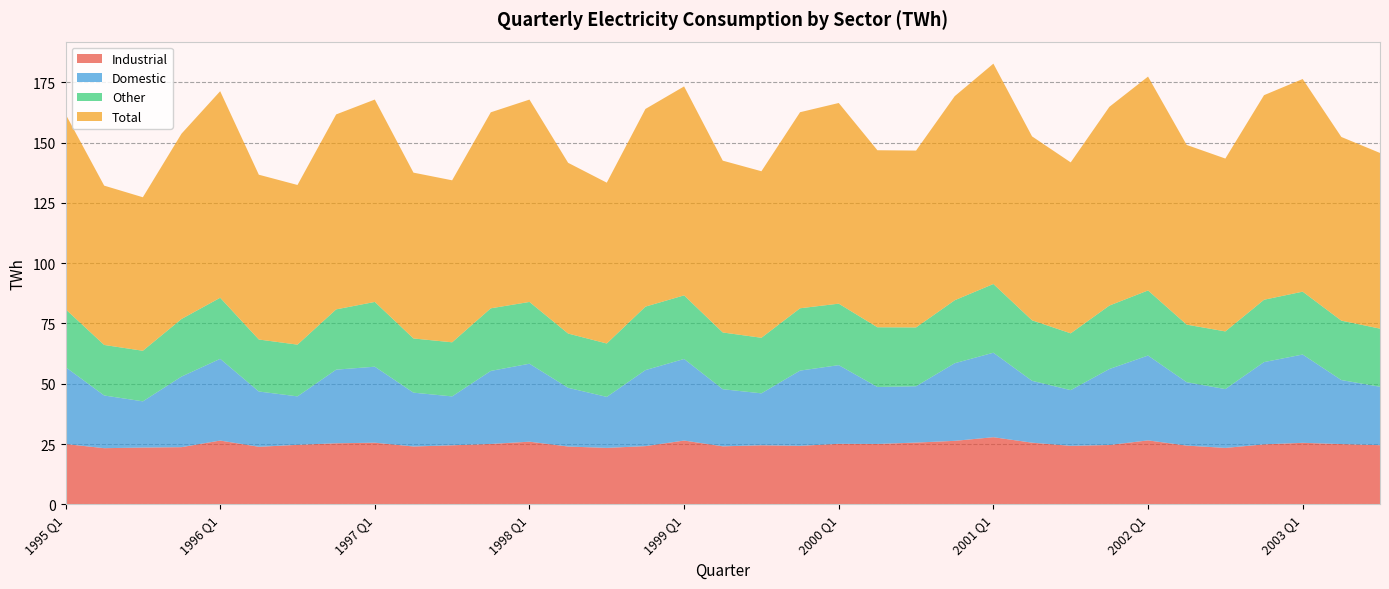

Reading left to right, extract all data points from this chart.

Industrial: 25.0	23.3	23.5	23.7	26.4	23.9	24.7	25.3	25.6	24.0	24.5	25.0	26.0	24.0	23.4	24.1	26.4	24.1	24.5	24.2	25.1	25.0	25.6	26.3	27.8	25.6	24.2	24.6	26.5	24.4	23.4	24.9	25.5	25.0	24.5
Domestic: 31.9	21.9	19.2	29.3	33.9	22.9	20.1	30.6	31.5	22.3	20.3	30.3	32.4	24.4	21.2	31.5	33.9	23.7	21.6	31.2	32.6	23.6	23.4	32.2	35.0	25.7	23.1	31.5	35.2	26.3	24.4	34.1	36.6	26.6	24.2
Other: 24.0	21.0	21.0	23.9	25.3	21.6	21.5	25.0	26.9	22.5	22.4	26.0	25.6	22.5	22.1	26.3	26.4	23.5	23.1	25.9	25.5	24.8	24.4	26.1	28.5	25.1	23.6	26.3	27.0	23.9	23.9	25.9	26.1	24.6	24.1
Total: 81.0	66.1	63.7	76.9	85.7	68.4	66.2	80.9	84.0	68.8	67.2	81.3	83.9	70.8	66.7	82.0	86.7	71.3	69.1	81.3	83.2	73.4	73.4	84.7	91.4	76.3	70.9	82.4	88.7	74.5	71.7	84.9	88.2	76.2	72.9